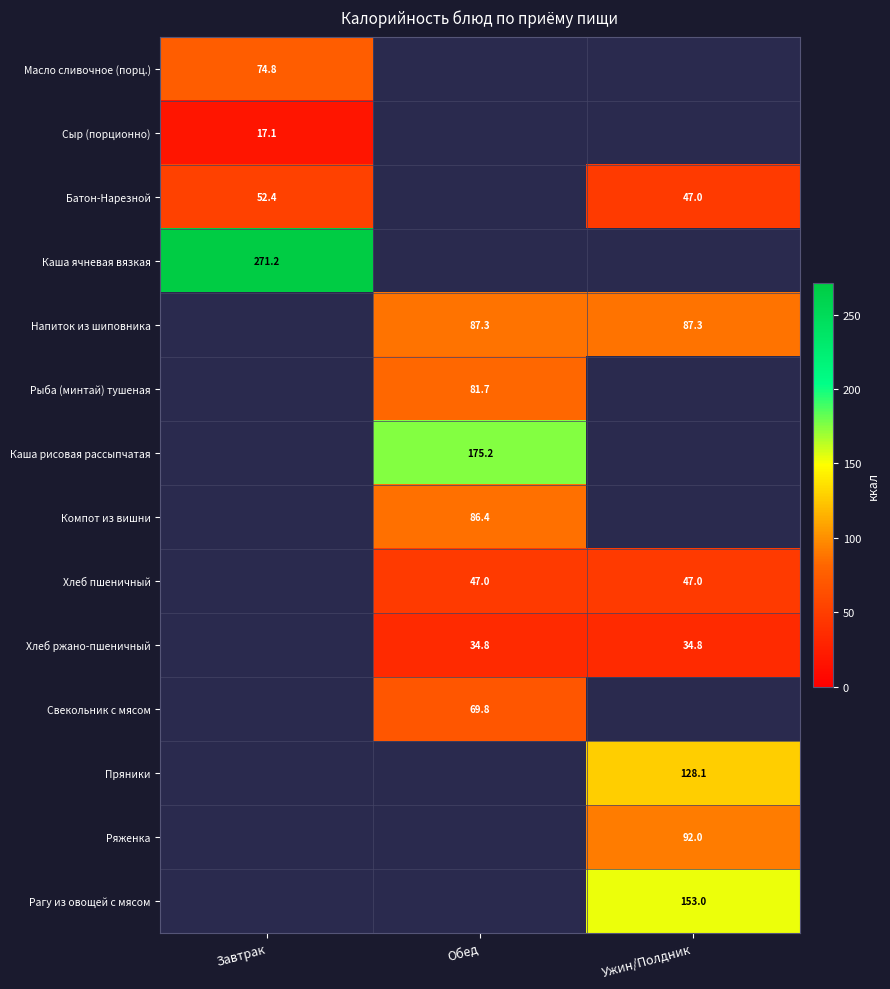

At which category does the chart reach its minimum across all series?

Завтрак